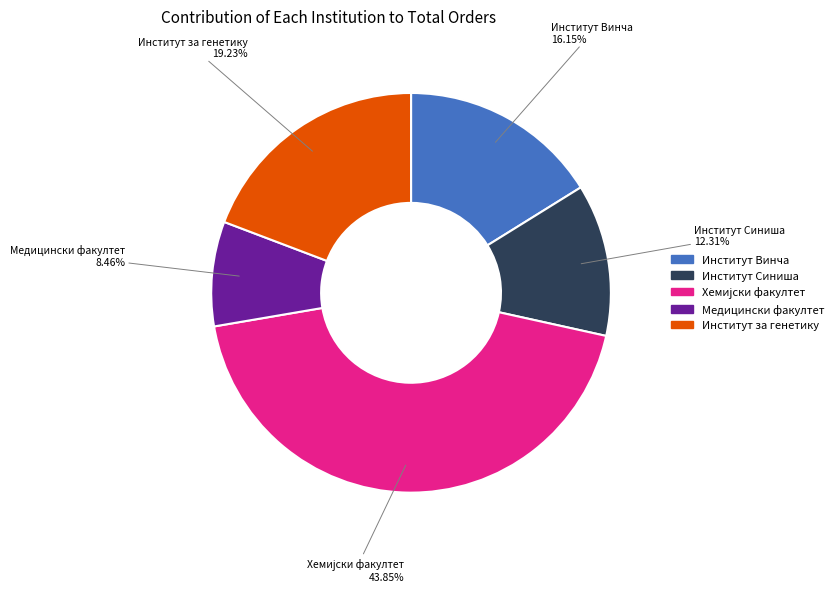

Is there any slice that represents more than half of the pie?

No